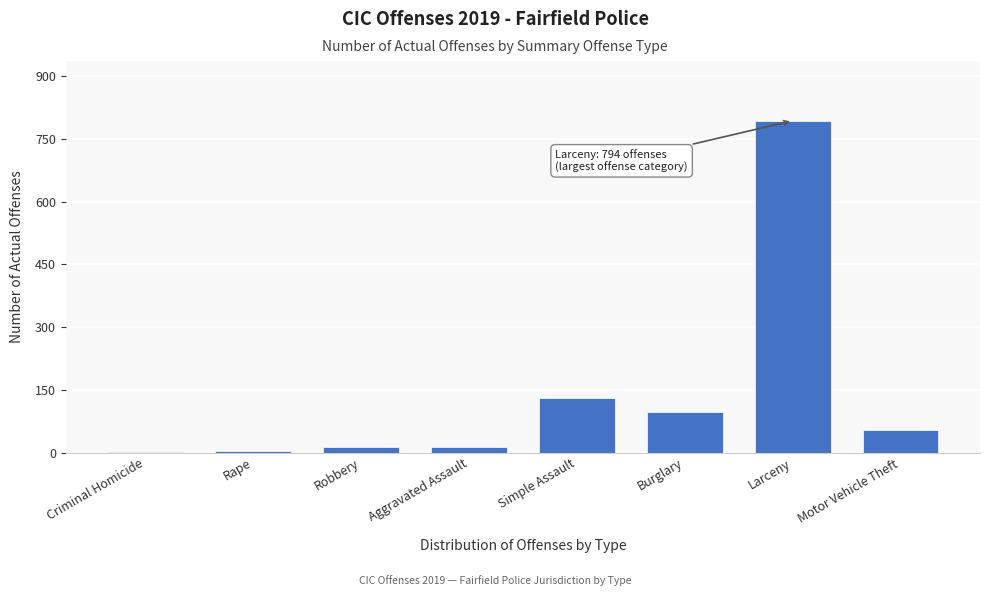

What is the sum of all values?

1105